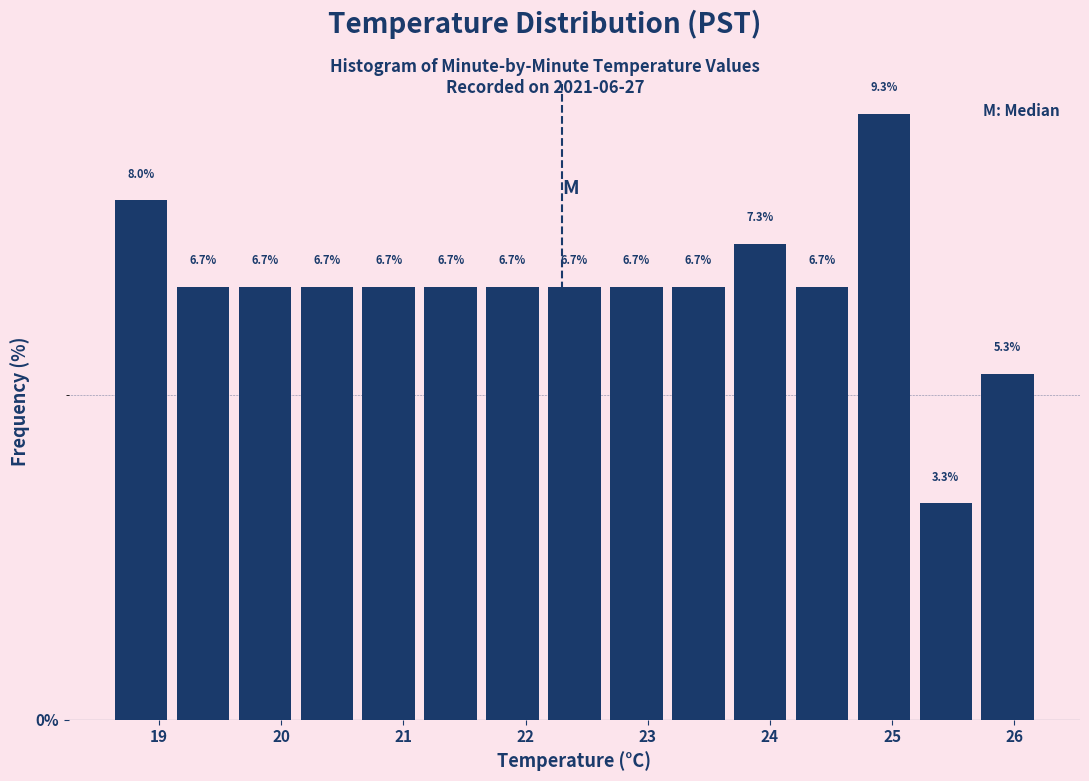

Reading left to right, transcribe this chart: for each bar, give the range it covers on the x-axis and its height. The bar edges are not printed on the chart, so give them approximately, as read against the axis.

18.6 to 19.1: 8.0
19.1 to 19.6: 6.7
19.6 to 20.1: 6.7
20.1 to 20.6: 6.7
20.6 to 21.1: 6.7
21.1 to 21.6: 6.7
21.6 to 22.1: 6.7
22.1 to 22.7: 6.7
22.7 to 23.2: 6.7
23.2 to 23.7: 6.7
23.7 to 24.2: 7.3
24.2 to 24.7: 6.7
24.7 to 25.2: 9.3
25.2 to 25.7: 3.3
25.7 to 26.2: 5.3